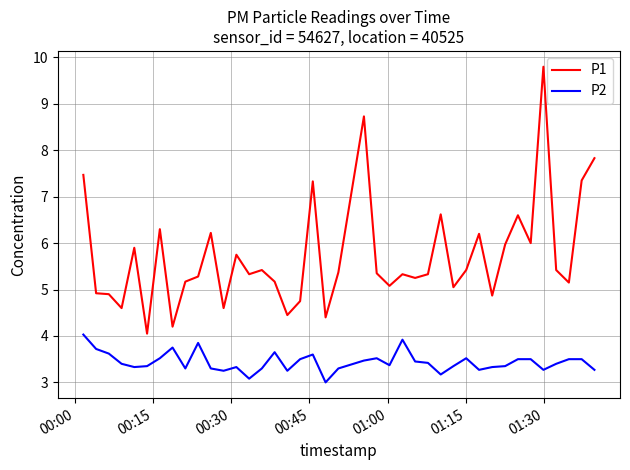

What is the minimum value shown in the chart?

3.0